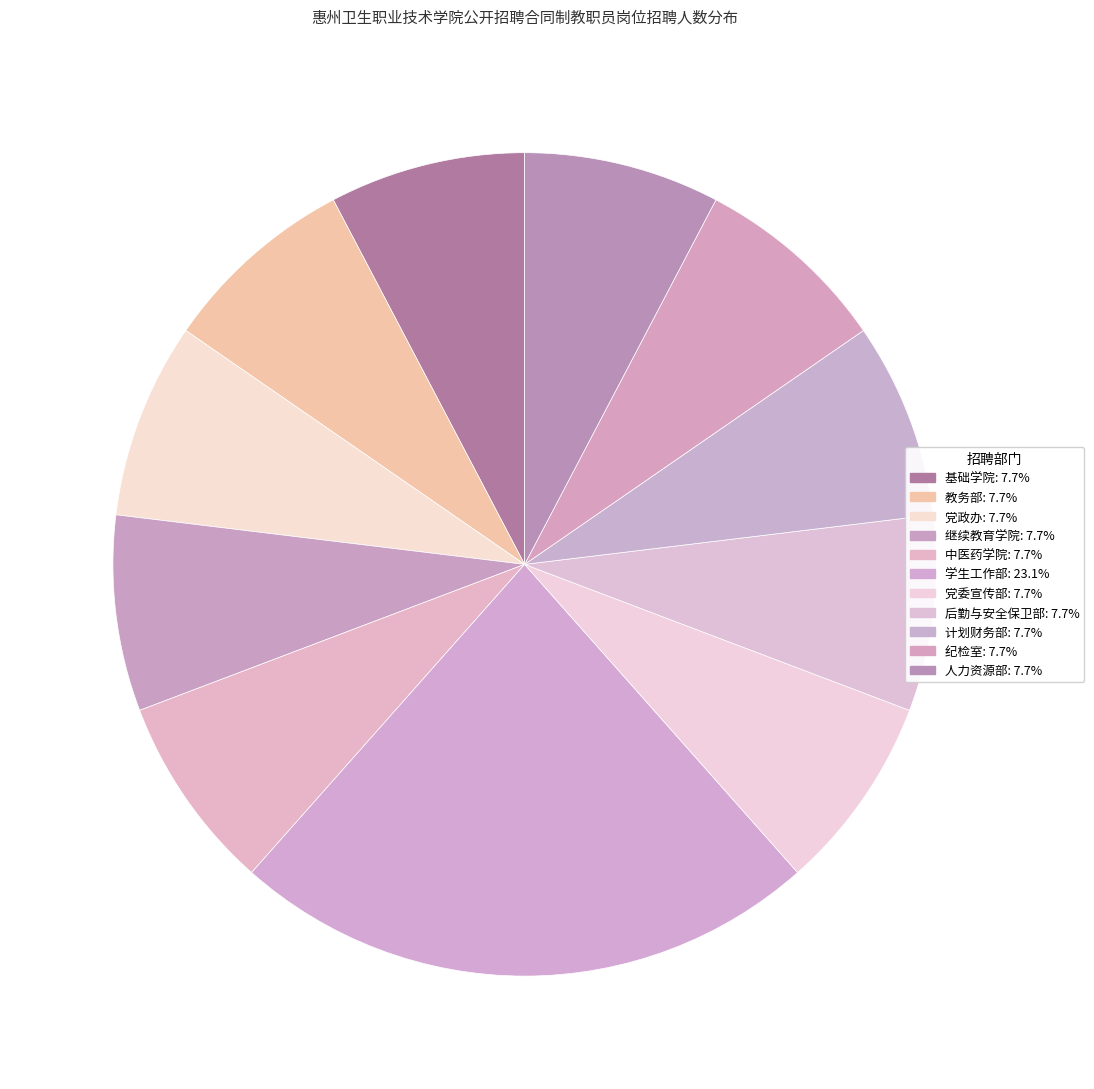

Is there any slice that represents more than half of the pie?

No